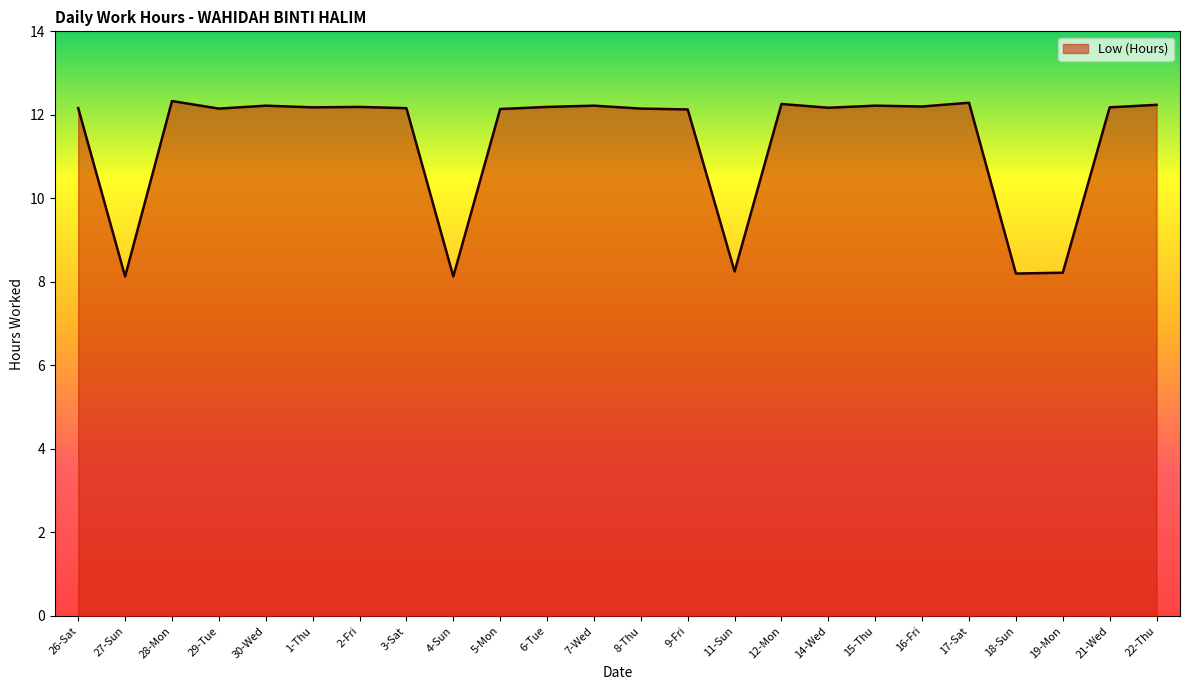

What is the change in value from 6-Tue to 17-Sat?

+0.1